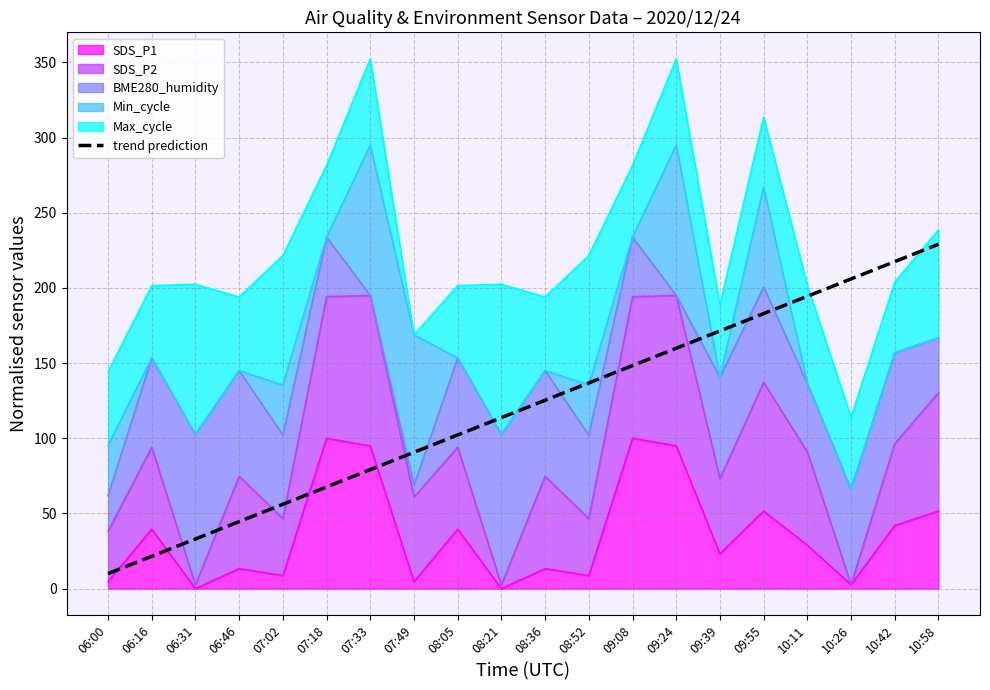

What is the average value?

119.5